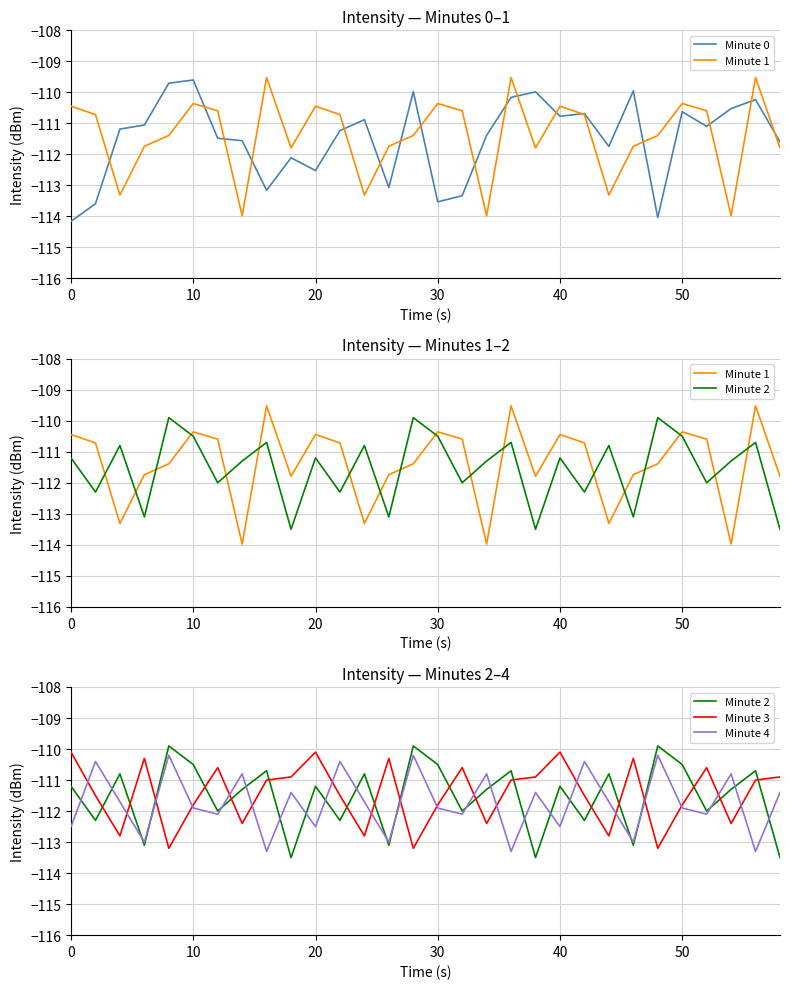

True or false: Minute 3 has more than 2 points higher than both neighbors.

True